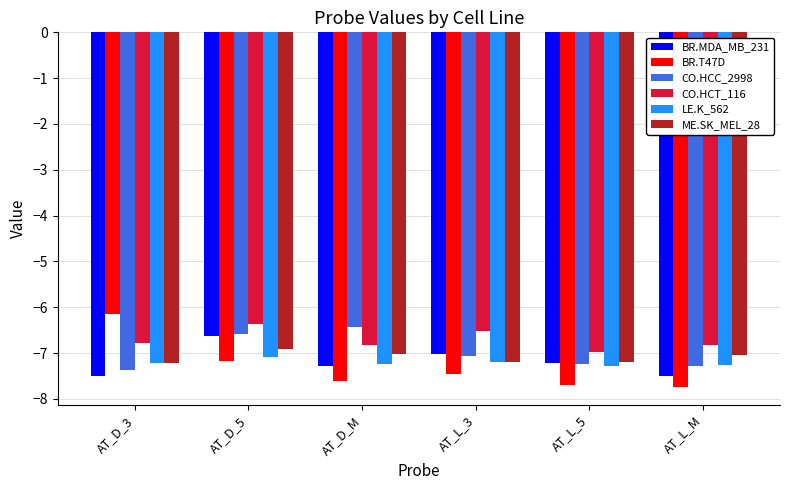

Which series changed the most between AT_D_3 and AT_L_5?

BR.T47D